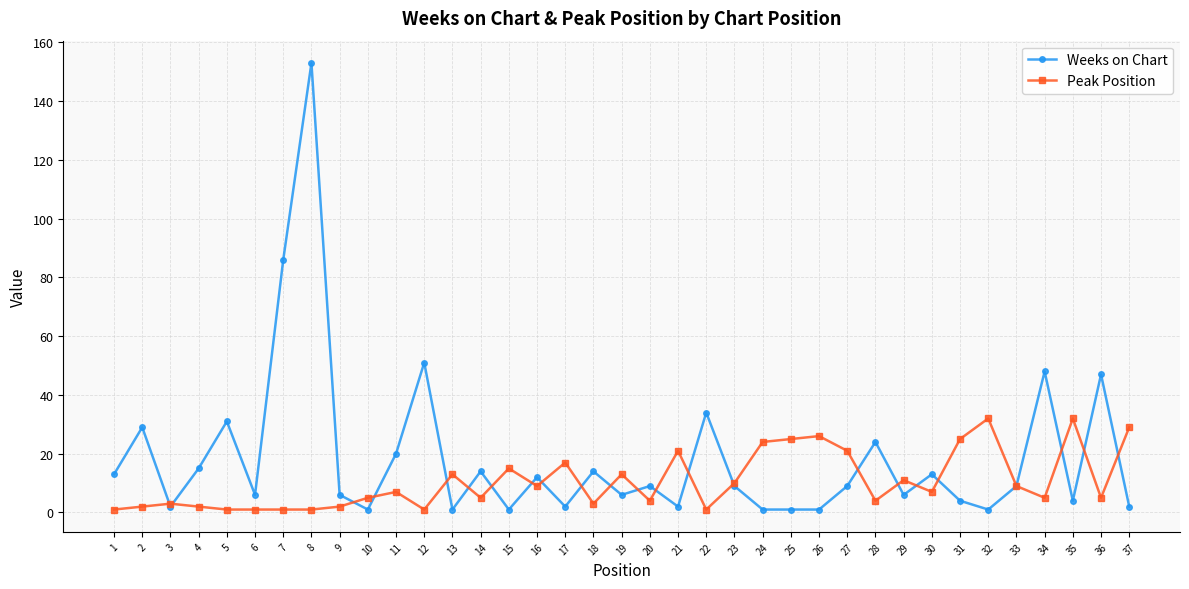

Which series has the largest total across all categories?

Weeks on Chart